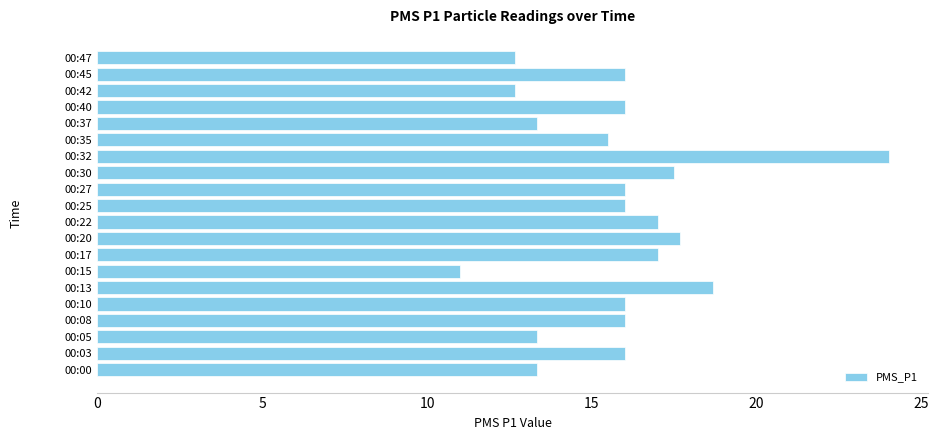

What is the minimum value shown in the chart?

11.0